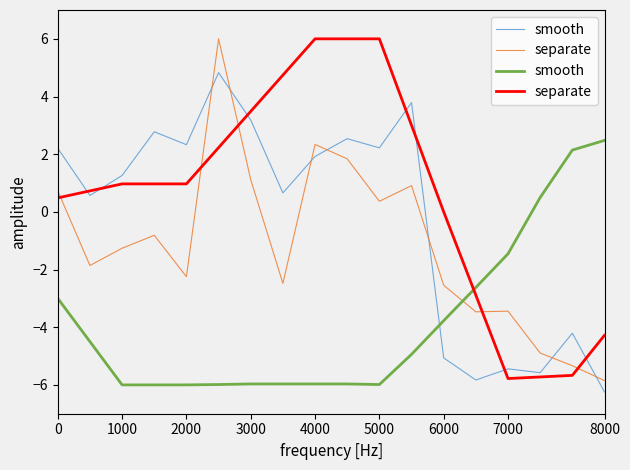

Reading left to right, transcribe all the data shown in this chart.

smooth: -3.0	-4.5	-6.0	-6.0	-6.0	-6.0	-6.0	-6.0	-6.0	-6.0	-6.0	-4.9	-3.8	-2.6	-1.5	0.5	2.1	2.5
separate: 0.5	0.7	1.0	1.0	1.0	2.2	3.5	4.7	6.0	6.0	6.0	3.0	0.0	-2.9	-5.8	-5.7	-5.7	-4.3